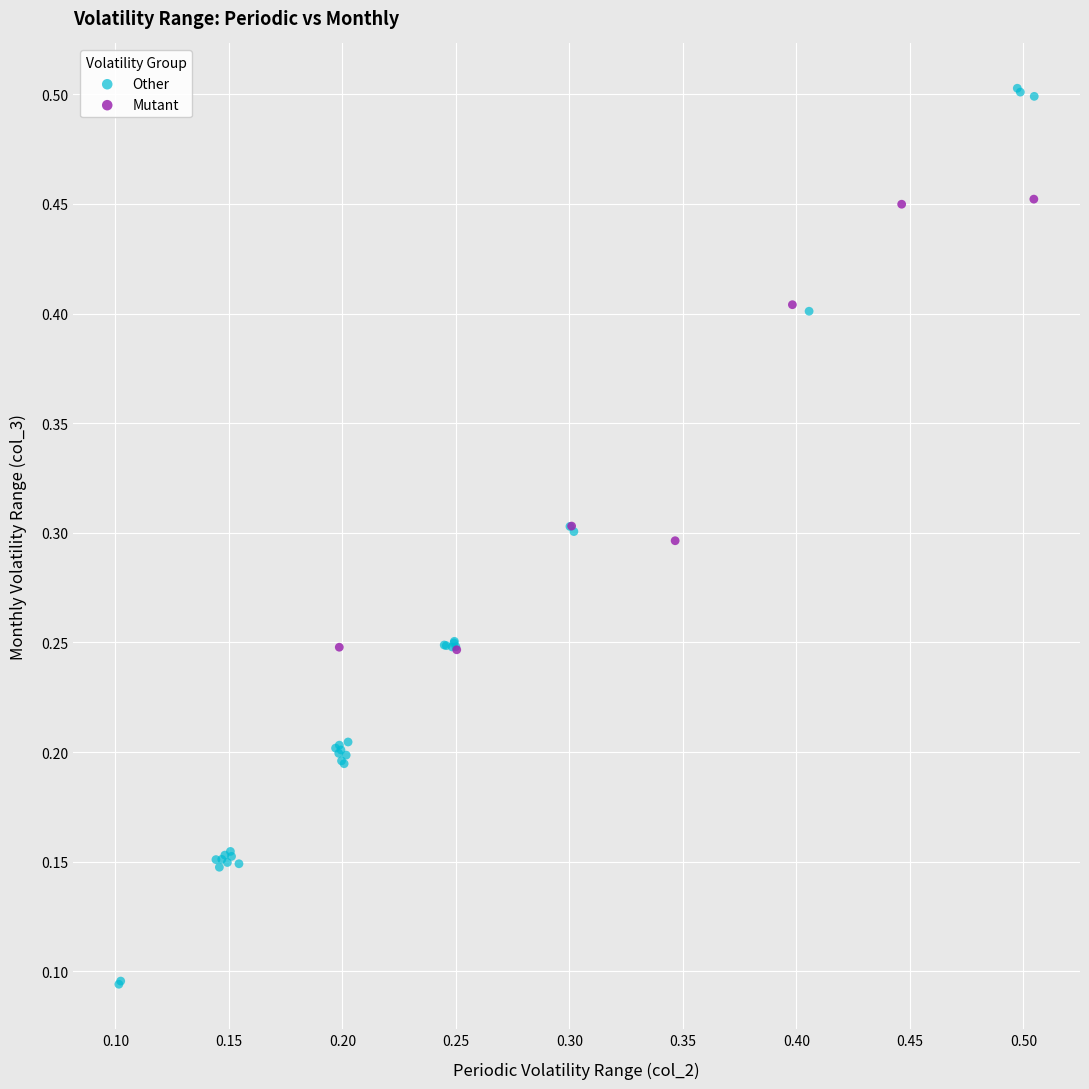

Which series reaches the minimum Y coordinate?

Other